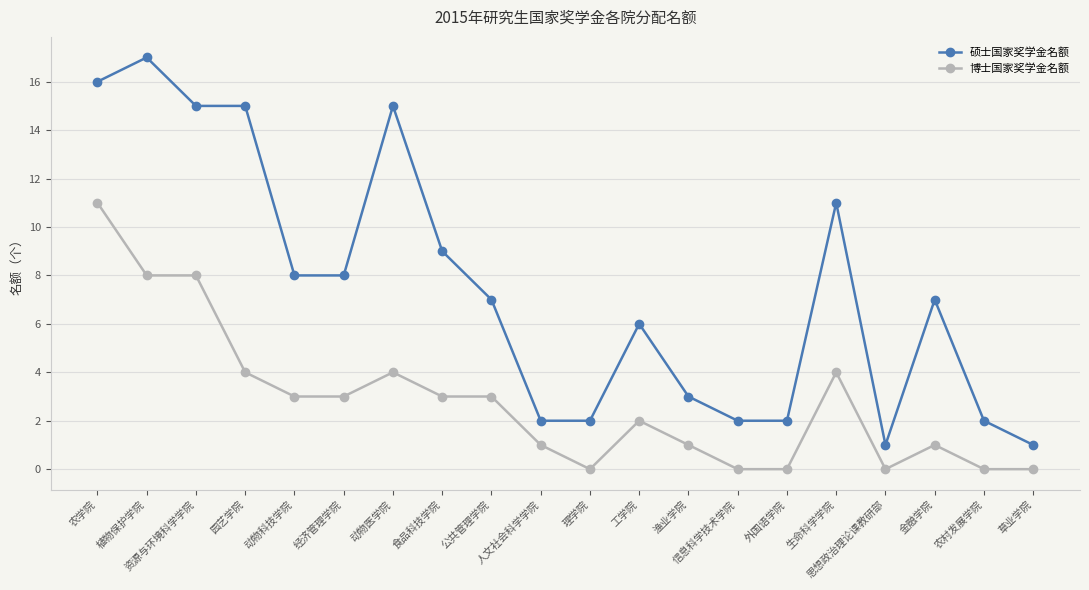

Which category has the highest value in the 硕士国家奖学金名额 series?

植物保护学院